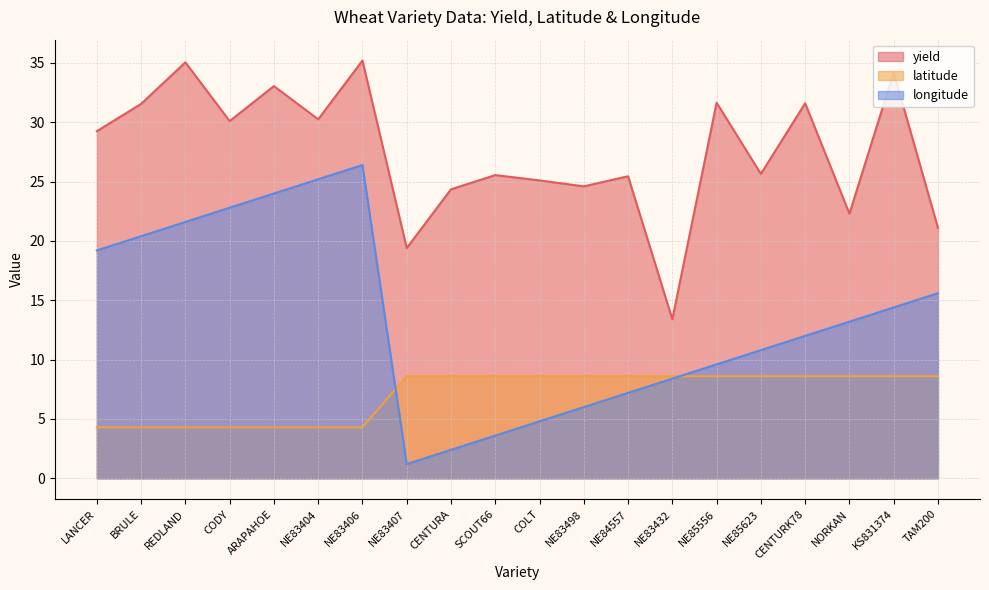

Where is yield nearest to the value 24?

CENTURA